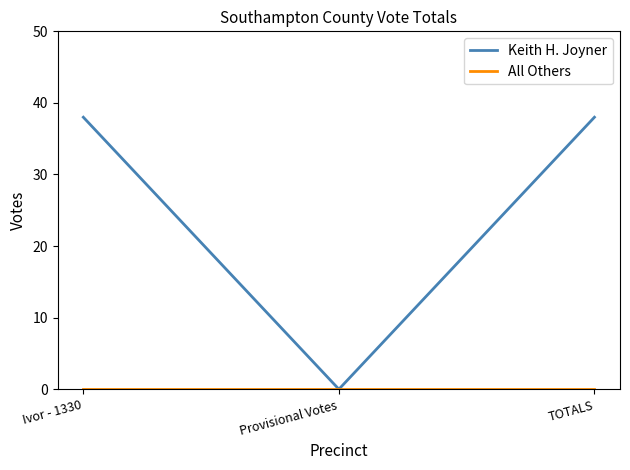

What value does the Keith H. Joyner series have at Ivor - 1330?

38